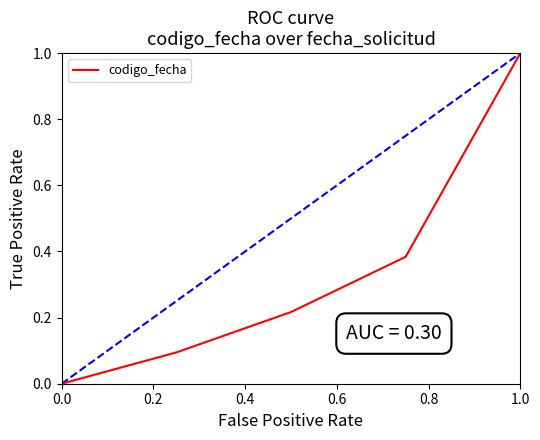

What is the difference between the maximum and minimum values?

1.0